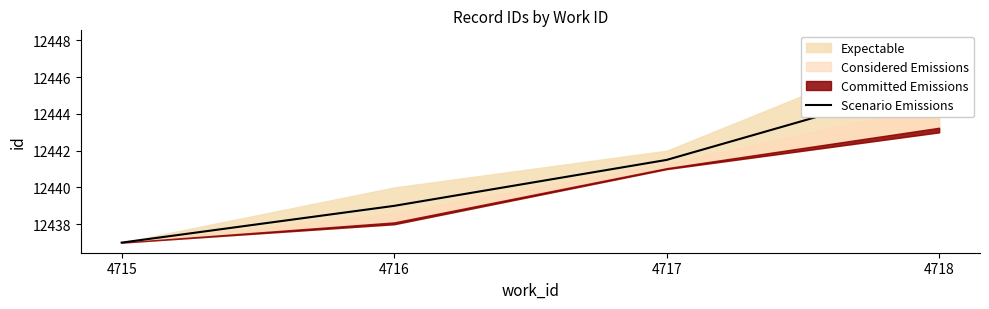

What is the ratio of the value at 4716 to the value at 4718?

1.0